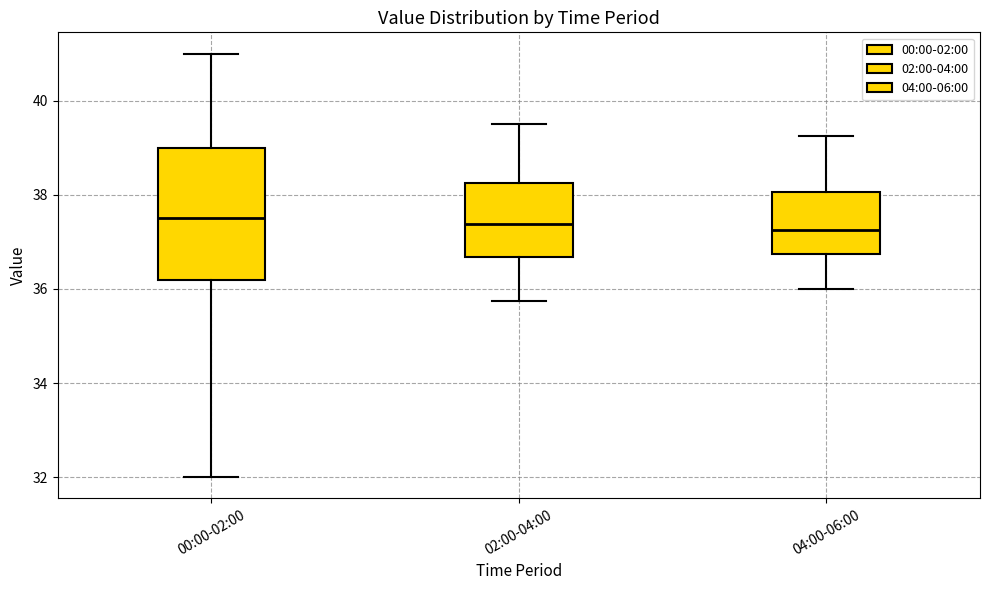

Where is the lower edge of the box for 00:00-02:00 on the y-axis? The values are not printed on the chart, so give them approximately, as read against the axis.

36.2